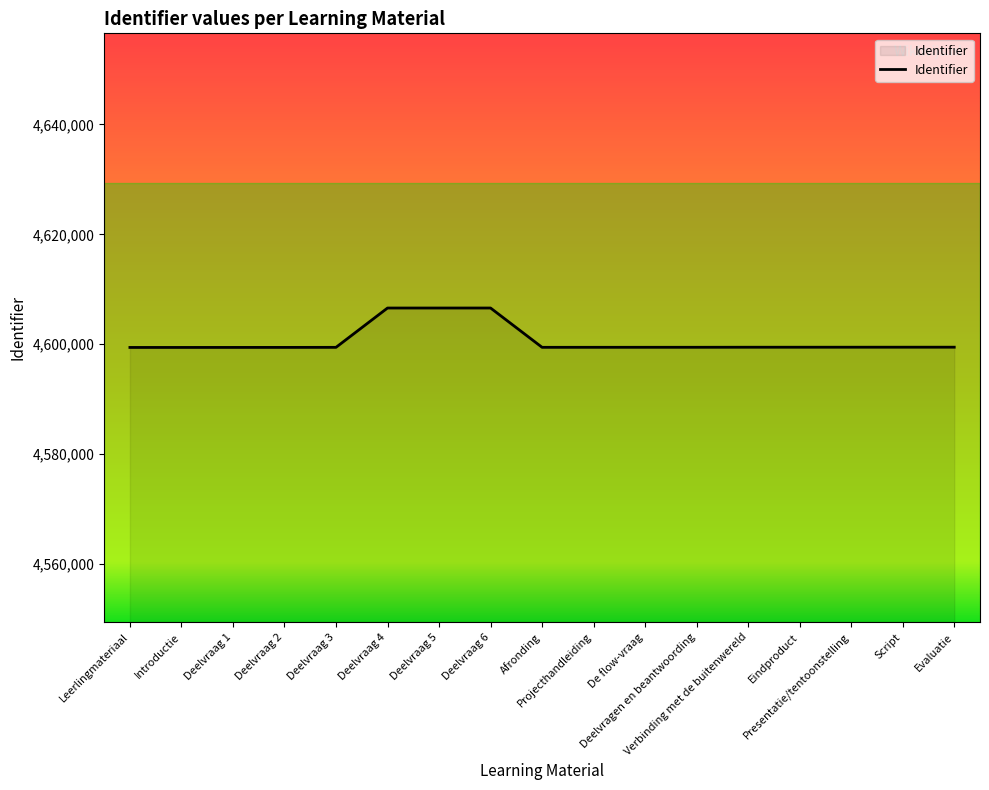

What position from the left is Introductie?

2